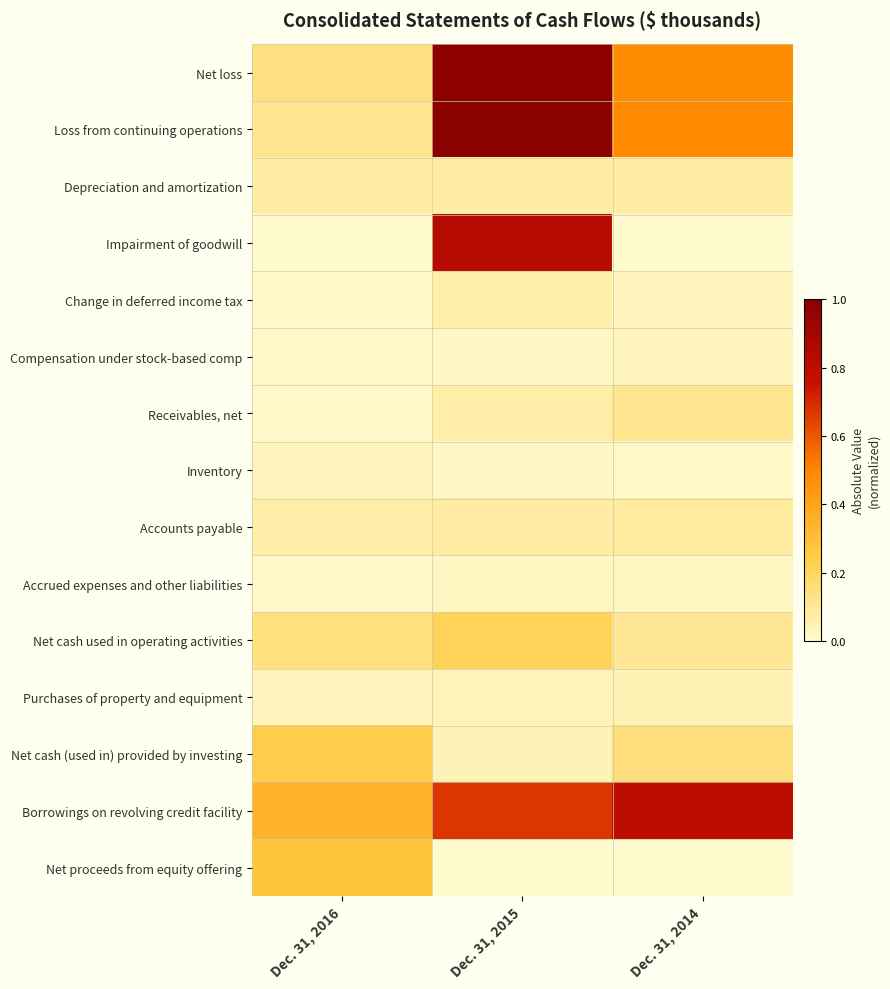

At how many categories does at least one series exceed 0?

3